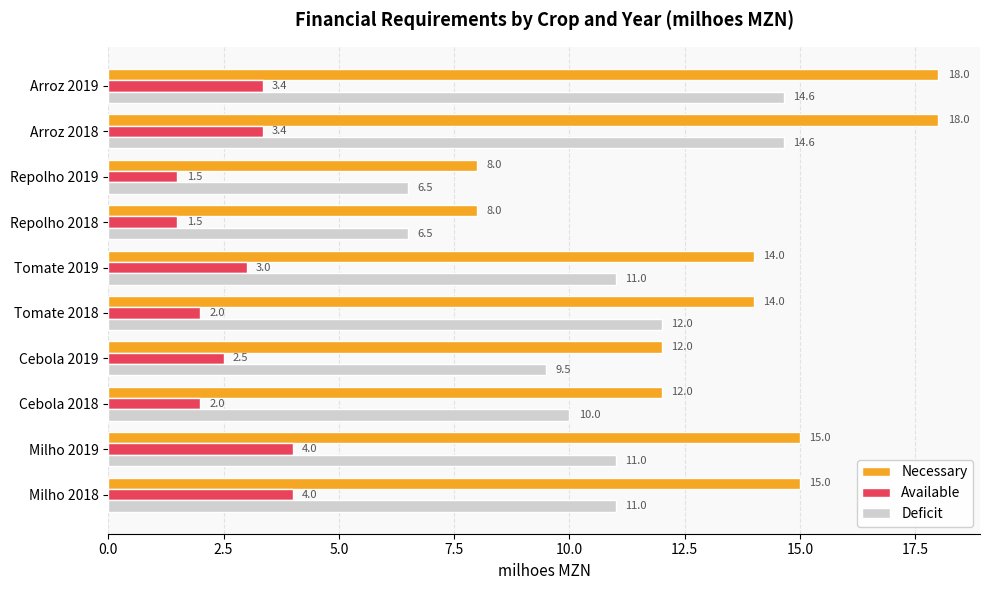

What is the difference between the maximum and minimum values in the Necessary series?

10.0